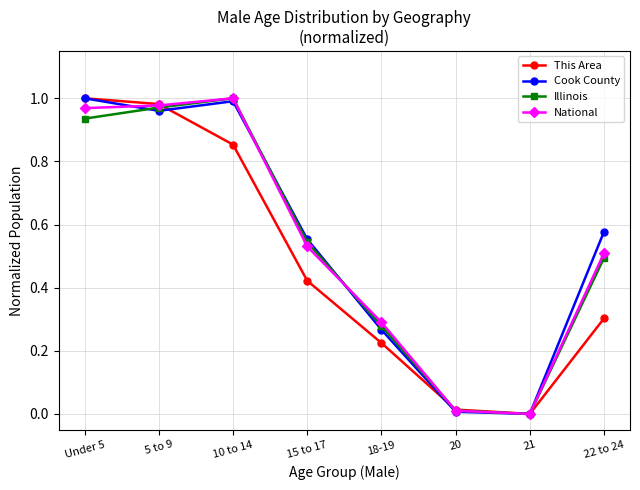

How many distinct data groups are displayed?

4